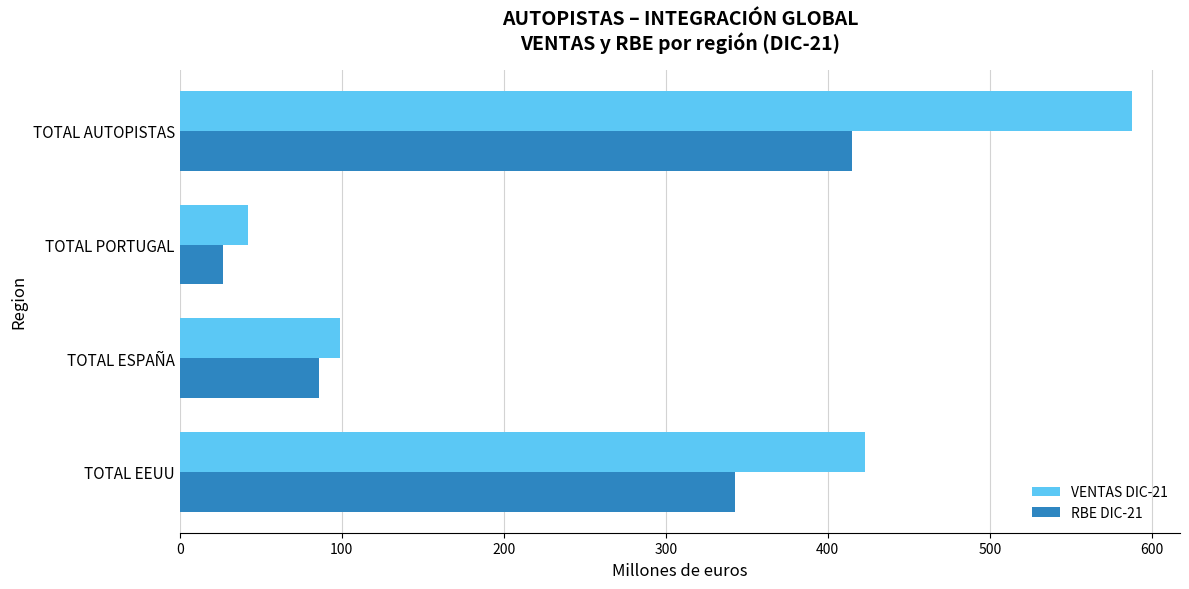

Rank the series by their average value, from lowest to highest.

RBE DIC-21, VENTAS DIC-21